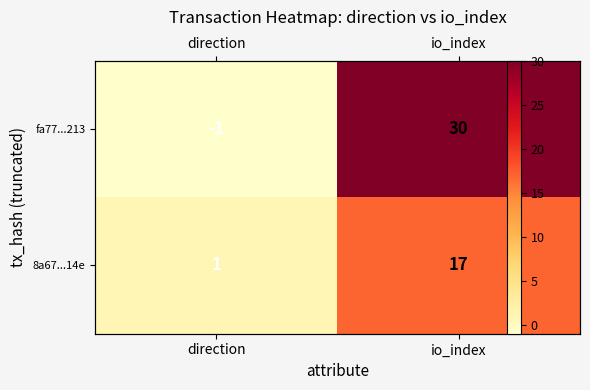

Rank the categories by 8a67...14e value from lowest to highest.

direction, io_index